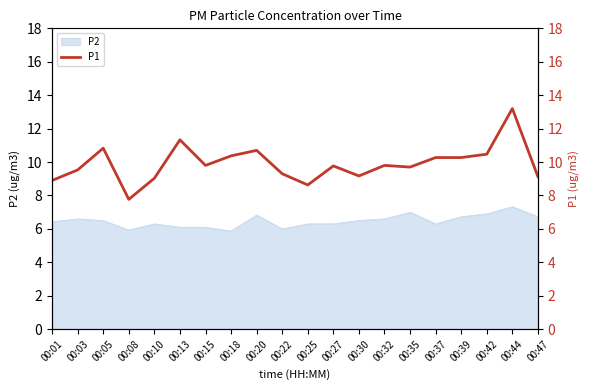

How many values exceed 9?

17